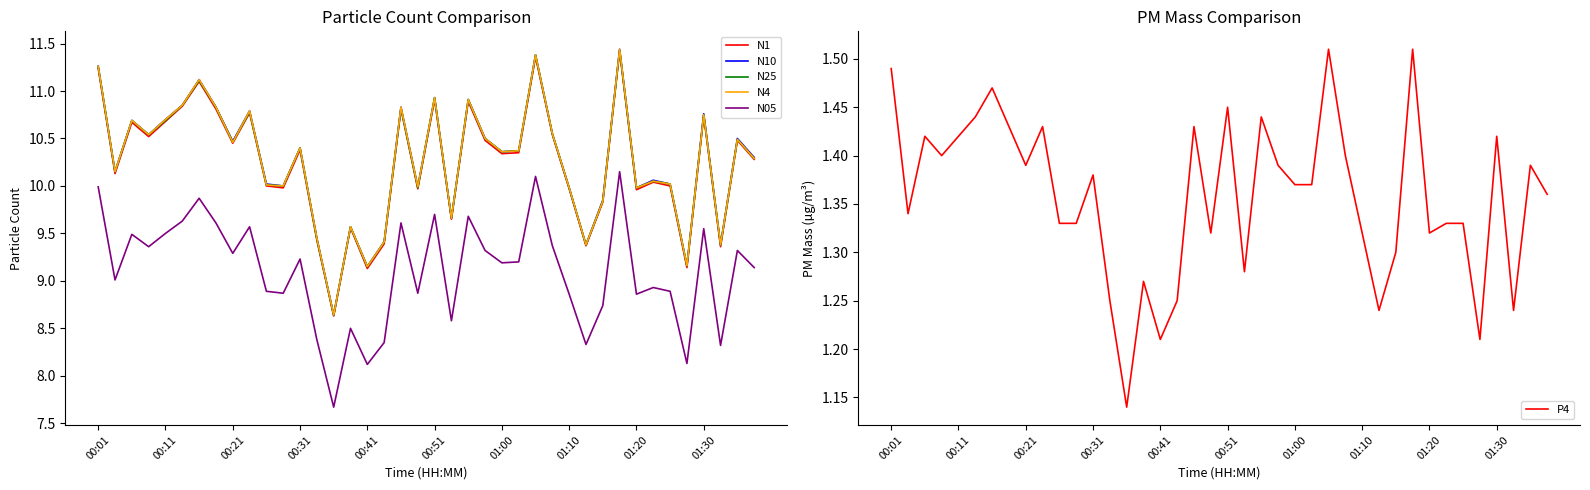

What is the highest value of the N1 series?

11.4